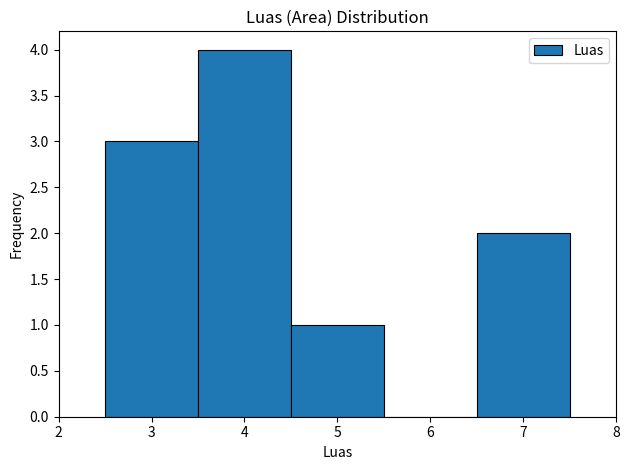

Reading left to right, transcribe this chart: for each bar, give the range it covers on the x-axis and its height. The values are not printed on the chart, so give them approximately, as read against the axis.

2.5 to 3.5: 3
3.5 to 4.5: 4
4.5 to 5.5: 1
5.5 to 6.5: 0
6.5 to 7.5: 2